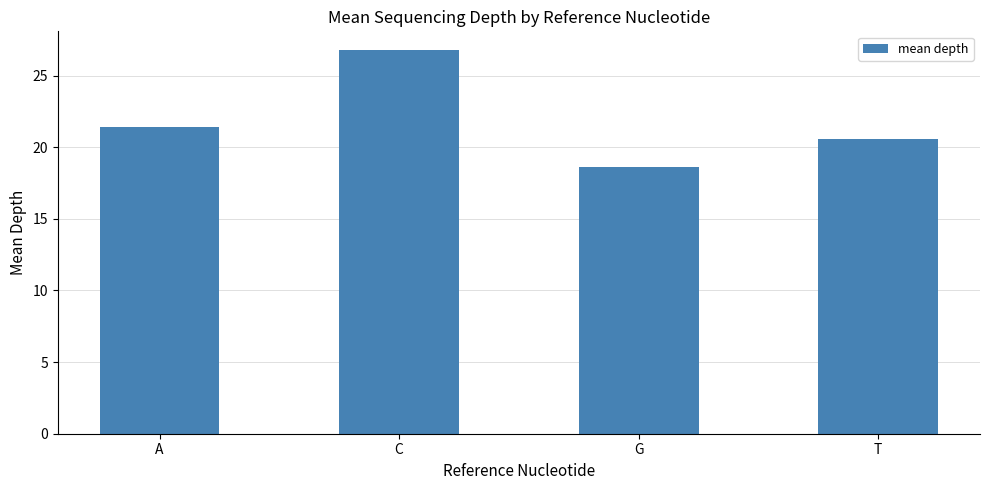

How many bars are there in total?

4